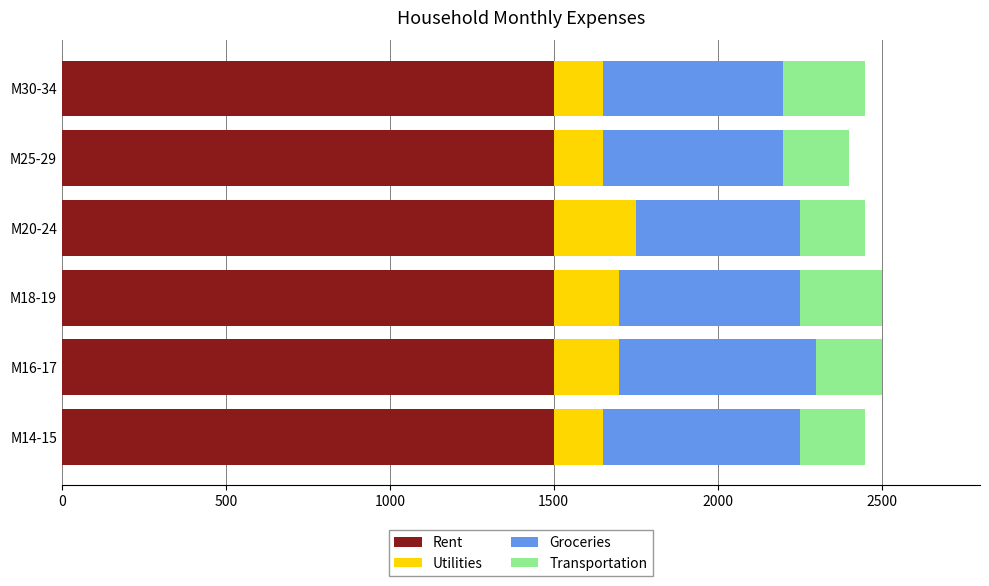

What is the lowest value of the Rent series?

1500